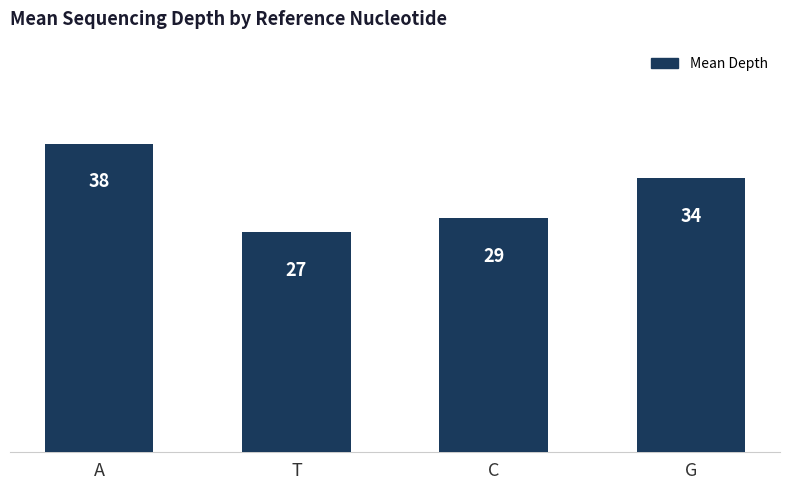

What is the difference between the maximum and minimum values?

10.8